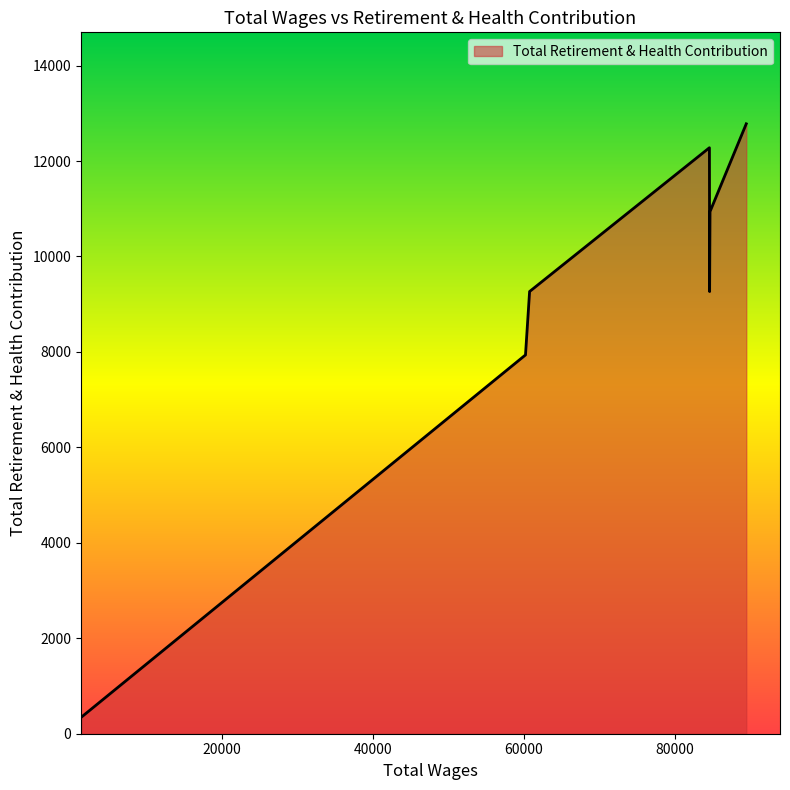

What is the difference between the second highest and second lowest values?

4342